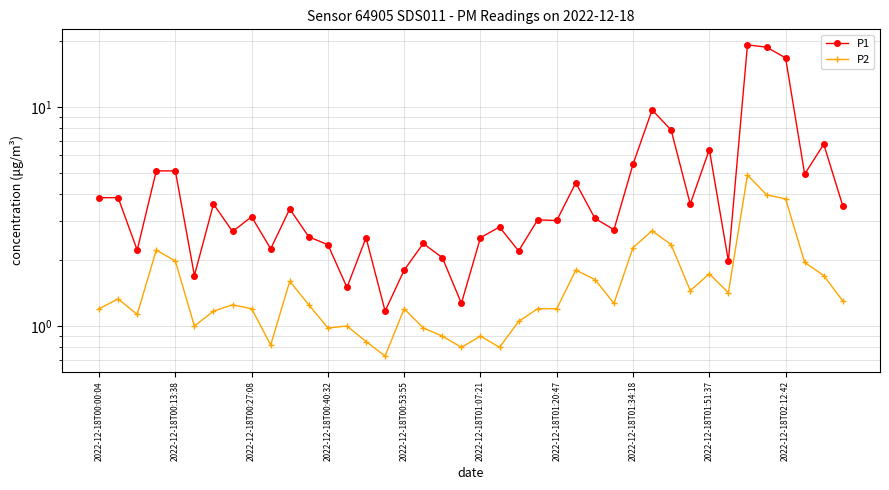

True or false: P2 has more than 0 interior local peaks.

True